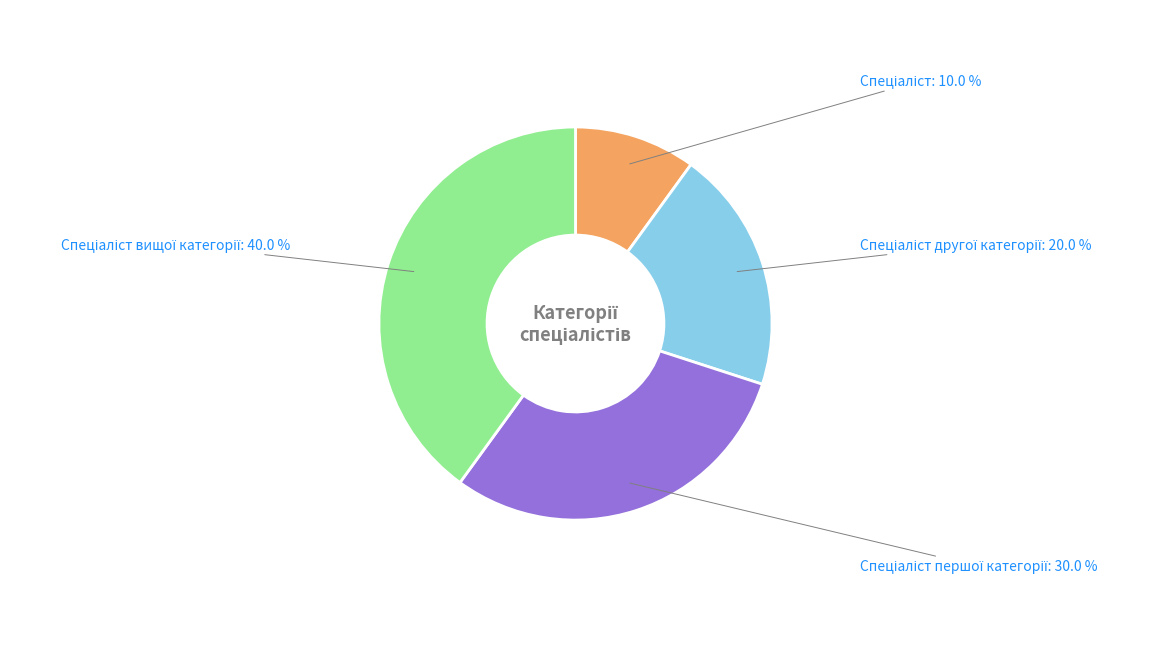

How many slices are in this pie chart?

4